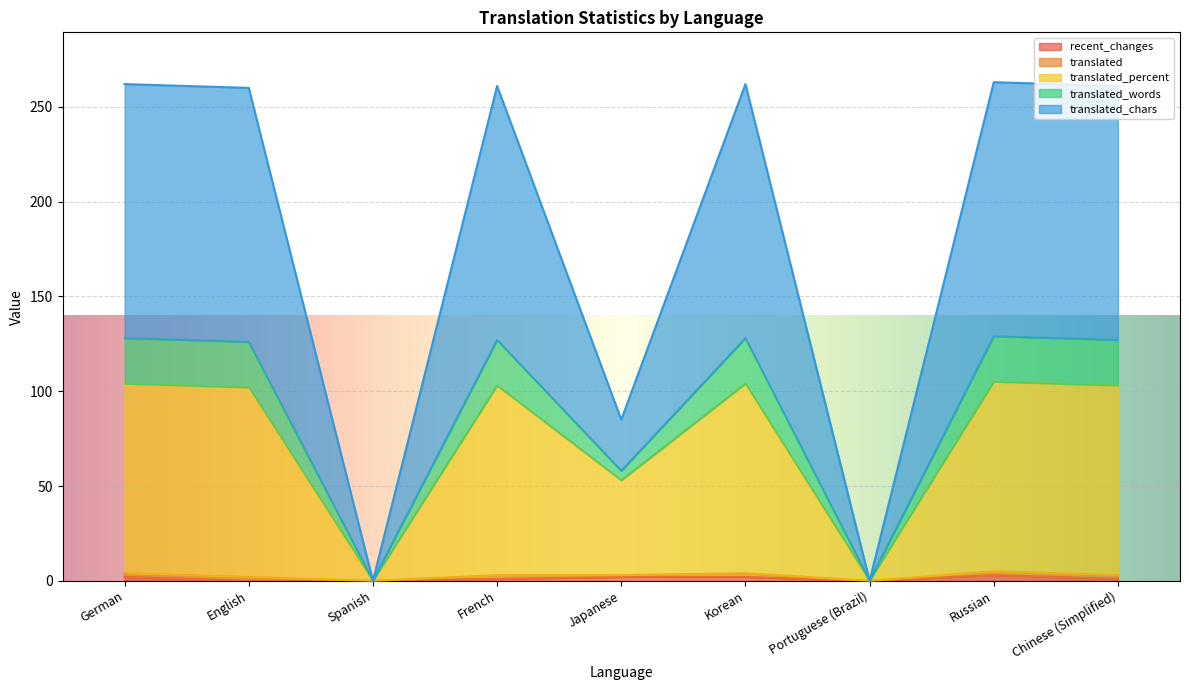

Where is translated nearest to the value 52?

Japanese